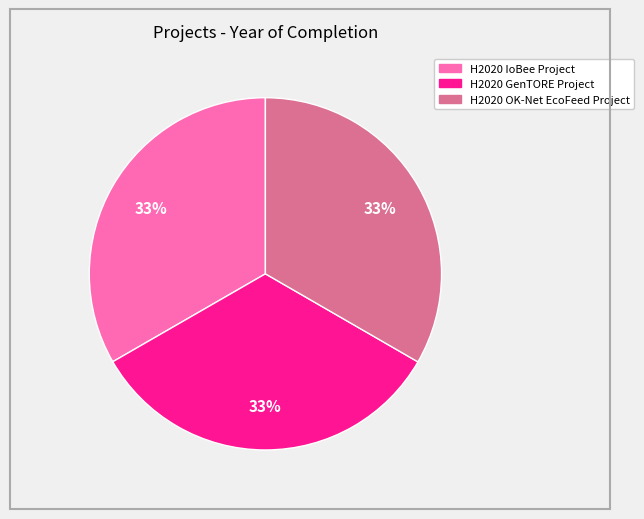

Approximately how many times larger is the value at H2020 OK-Net EcoFeed Project compared to H2020 GenTORE Project?

1.0